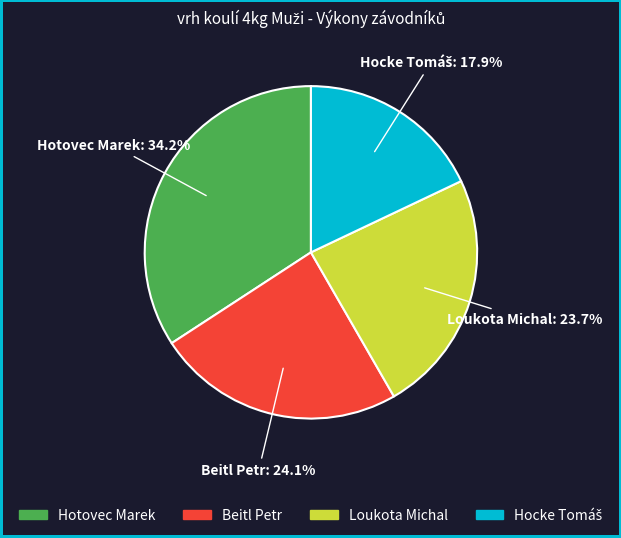

Which slice is the largest?

Hotovec Marek